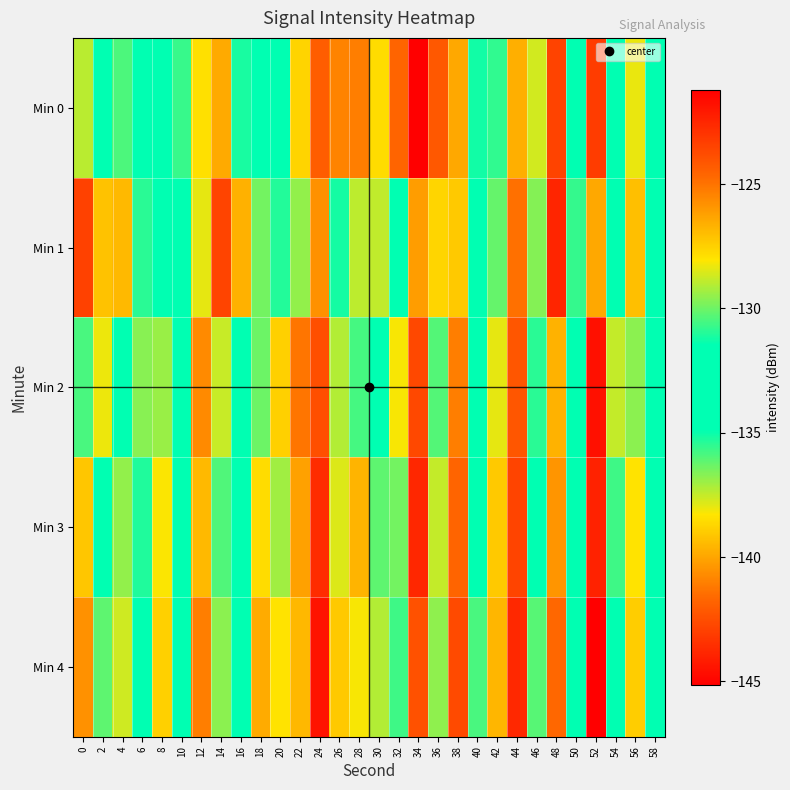

Reading left to right, transcribe all the data shown in this chart.

Min 0: 0=-129.0	2=-133.9	4=-135.9	6=-134.0	8=-131.5	10=-130.7	12=-127.9	14=-126.5	16=-135.2	18=-133.5	20=-133.3	22=-138.8	24=-124.4	26=-125.4	28=-141.1	30=-127.8	32=-141.7	34=-145.1	36=-142.2	38=-126.4	40=-135.1	42=-135.5	44=-126.6	46=-128.6	48=-123.5	50=-132.3	52=-123.2	54=-134.5	56=-128.3	58=-131.7
Min 1: 0=-123.4	2=-127.1	4=-126.9	6=-130.9	8=-132.9	10=-132.7	12=-128.4	14=-123.5	16=-126.7	18=-136.4	20=-131.0	22=-129.5	24=-125.8	26=-131.2	28=-137.4	30=-128.9	32=-134.5	34=-140.2	36=-138.7	38=-127.3	40=-133.8	42=-130.1	44=-124.9	46=-129.7	48=-122.5	50=-135.6	52=-126.4	54=-131.8	56=-127.0	58=-133.2
Min 2: 0=-130.5	2=-128.3	4=-132.1	6=-136.7	8=-129.4	10=-133.9	12=-125.6	14=-128.8	16=-134.2	18=-130.0	20=-127.5	22=-141.3	24=-123.9	26=-129.1	28=-135.8	30=-131.5	32=-138.2	34=-142.7	36=-136.0	38=-125.3	40=-132.6	42=-128.4	44=-124.1	46=-130.9	48=-126.7	50=-134.3	52=-121.8	54=-137.5	56=-129.6	58=-132.0
Min 3: 0=-127.2	2=-131.8	4=-129.5	6=-135.3	8=-128.1	10=-134.6	12=-126.9	14=-130.4	16=-133.7	18=-127.8	20=-129.3	22=-140.1	24=-122.7	26=-128.5	28=-139.6	30=-130.2	32=-136.4	34=-143.8	36=-137.5	38=-124.6	40=-131.9	42=-127.3	44=-123.5	46=-131.6	48=-125.9	50=-133.1	52=-122.4	54=-135.7	56=-128.0	58=-132.8
Min 4: 0=-125.8	2=-130.2	4=-128.7	6=-134.1	8=-127.5	10=-133.0	12=-125.3	14=-129.6	16=-132.4	18=-126.5	20=-128.0	22=-139.5	24=-121.9	26=-127.3	28=-138.2	30=-129.1	32=-135.7	34=-142.4	36=-136.8	38=-123.7	40=-130.5	42=-126.8	44=-122.6	46=-130.3	48=-124.7	50=-132.5	52=-121.2	54=-134.9	56=-127.4	58=-131.6